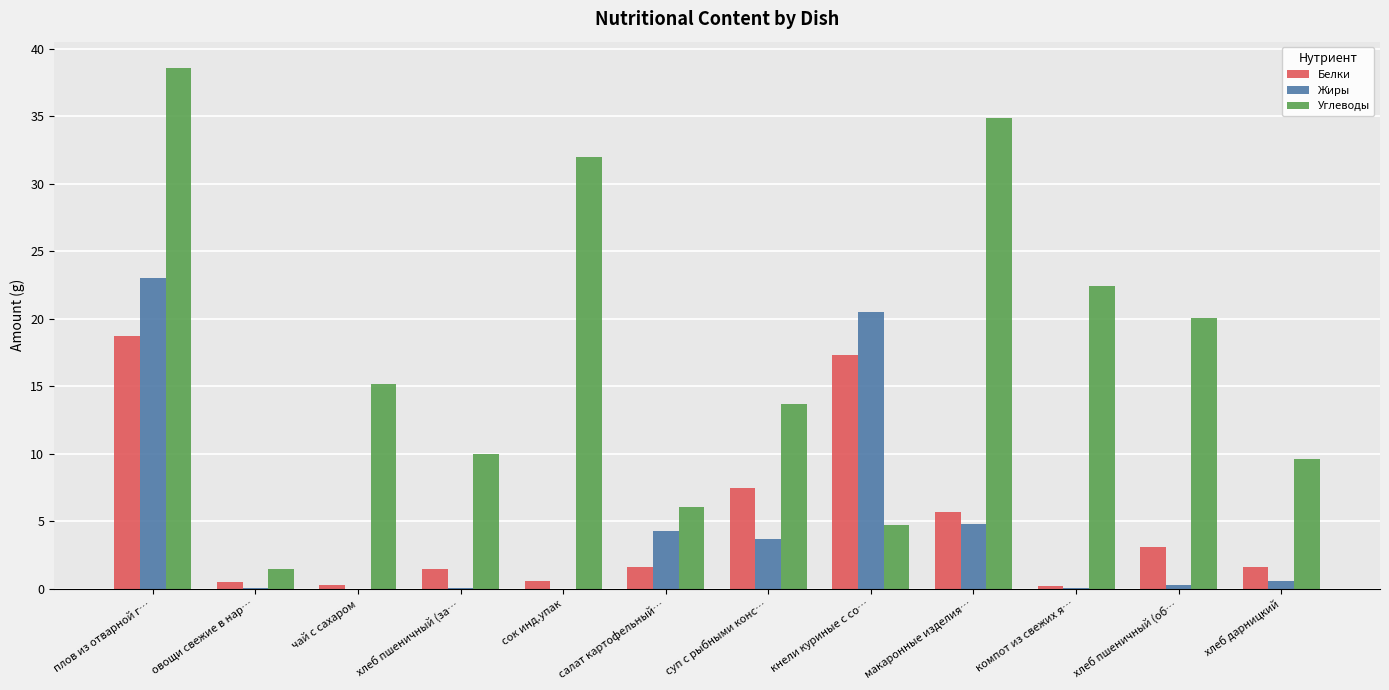

What are all the series names shown in the legend?

Белки, Жиры, Углеводы